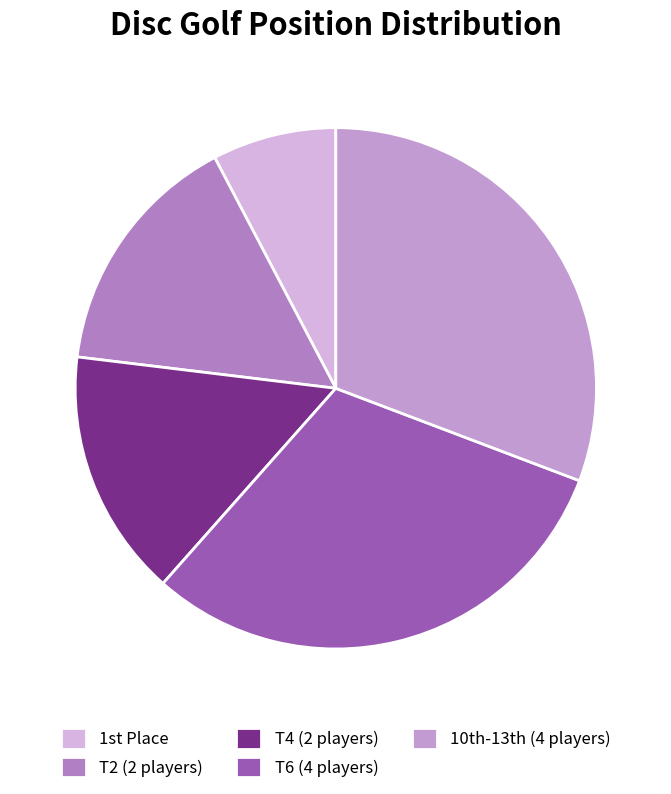

Count the number of slices in the pie.

5